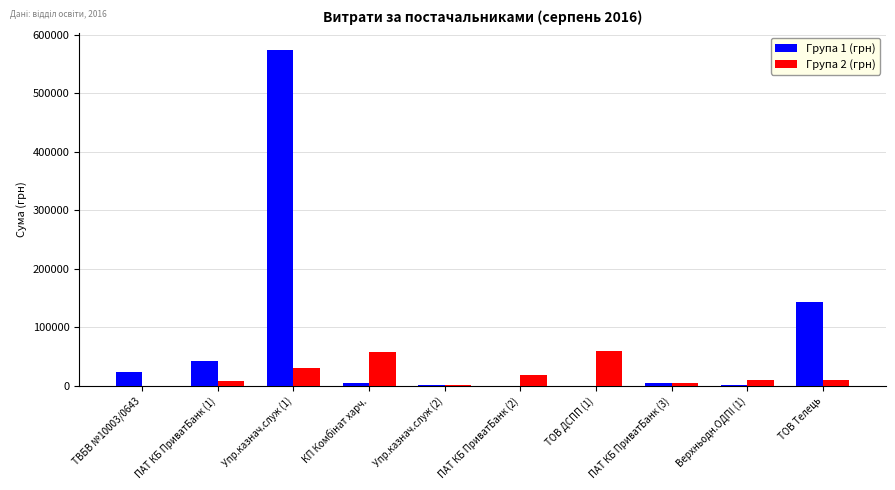

What is the total value across all series at Упр.казнач.служ (1)?

604841.1